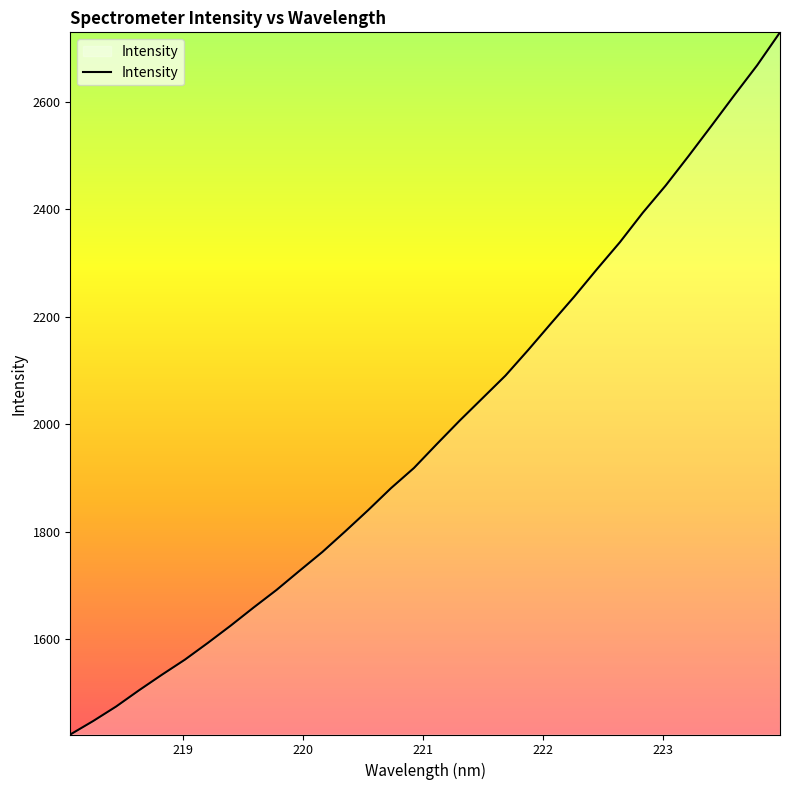

How many distinct data groups are displayed?

1